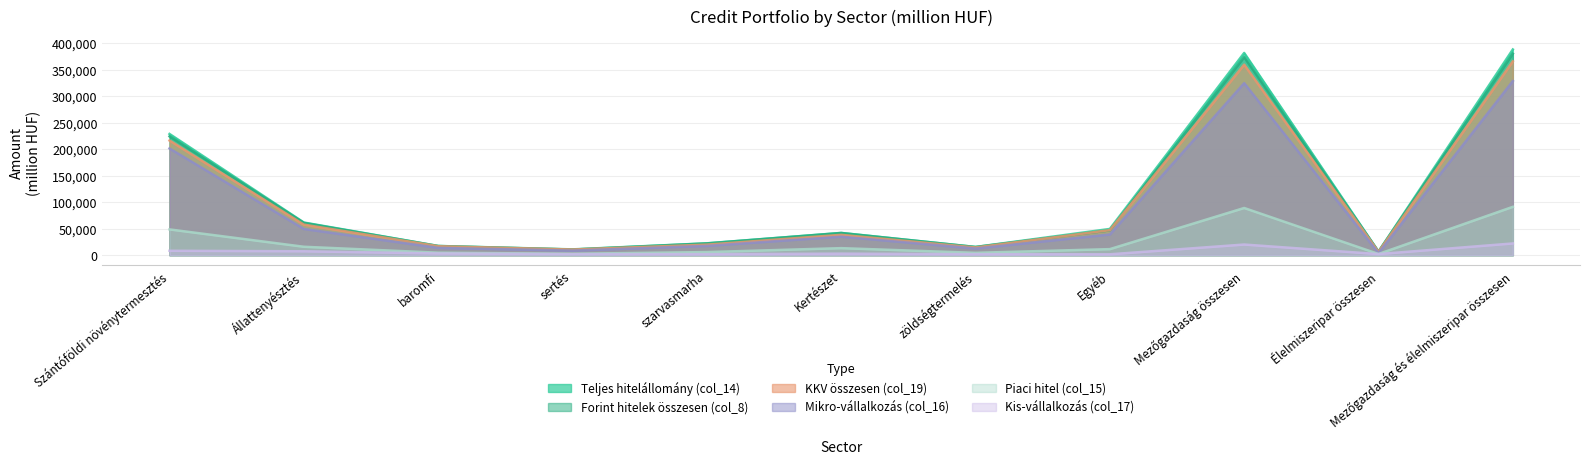

What is the difference between the highest and lowest values at sertés?

8958